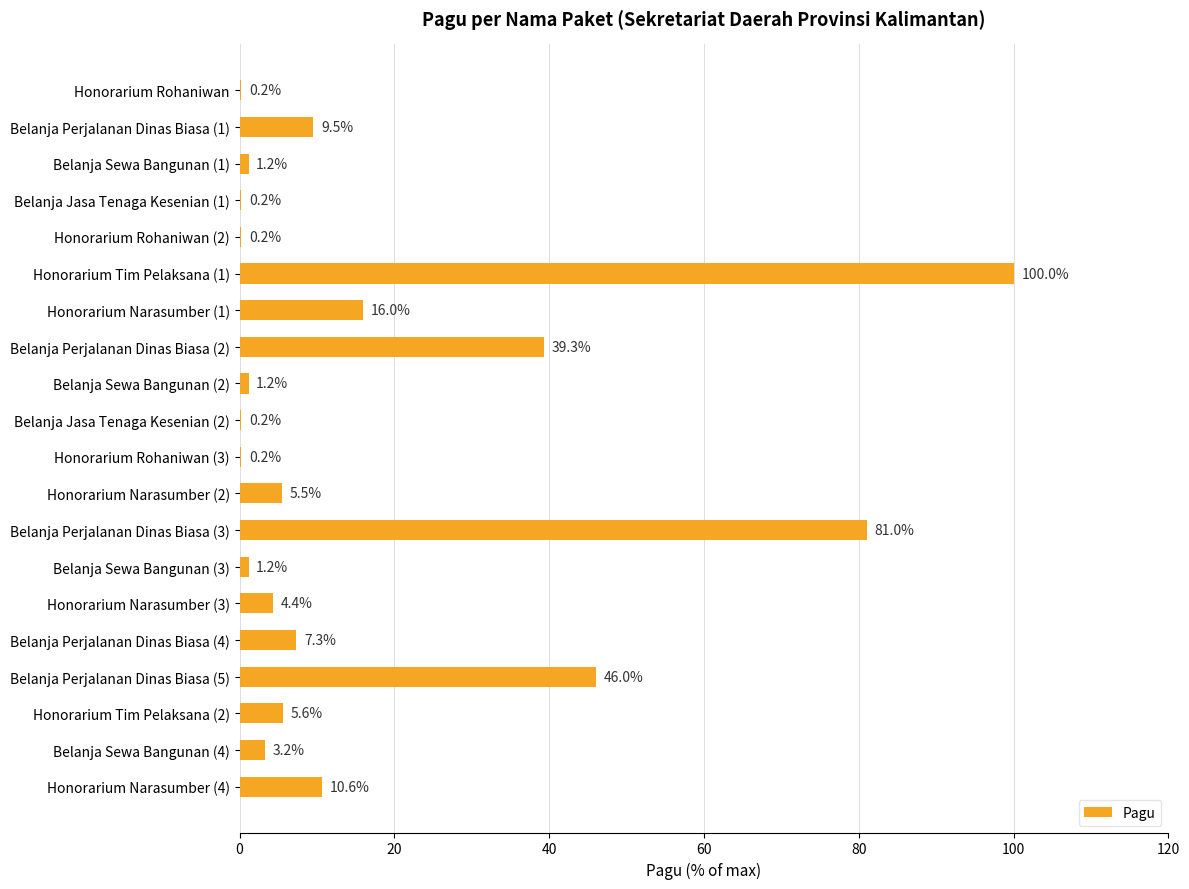

Reading top to bottom, list all the values displayed in this chart.

Honorarium Rohaniwan=0.2	Belanja Perjalanan Dinas Biasa (1)=9.5	Belanja Sewa Bangunan (1)=1.2	Belanja Jasa Tenaga Kesenian (1)=0.2	Honorarium Rohaniwan (2)=0.2	Honorarium Tim Pelaksana (1)=100.0	Honorarium Narasumber (1)=16.0	Belanja Perjalanan Dinas Biasa (2)=39.3	Belanja Sewa Bangunan (2)=1.2	Belanja Jasa Tenaga Kesenian (2)=0.2	Honorarium Rohaniwan (3)=0.2	Honorarium Narasumber (2)=5.5	Belanja Perjalanan Dinas Biasa (3)=81.0	Belanja Sewa Bangunan (3)=1.2	Honorarium Narasumber (3)=4.4	Belanja Perjalanan Dinas Biasa (4)=7.3	Belanja Perjalanan Dinas Biasa (5)=46.0	Honorarium Tim Pelaksana (2)=5.6	Belanja Sewa Bangunan (4)=3.2	Honorarium Narasumber (4)=10.6